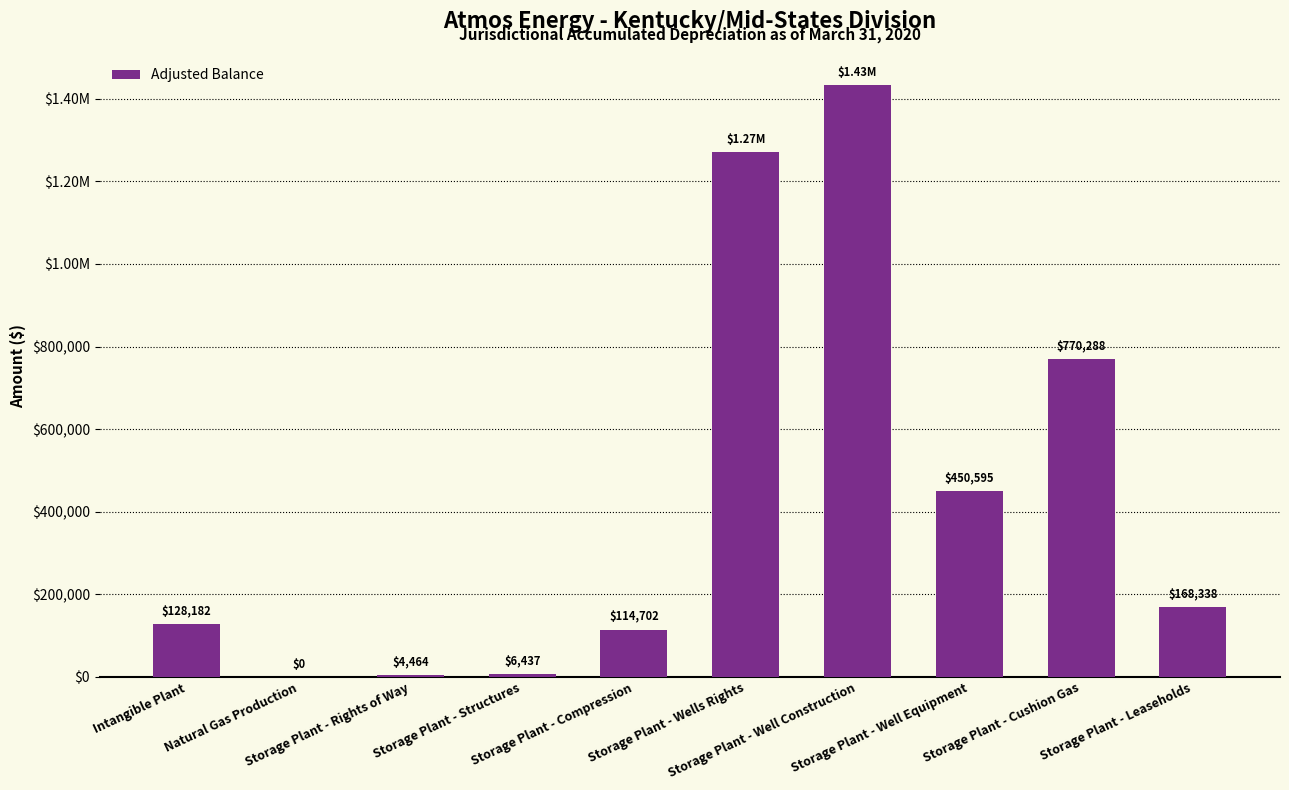

Are the bars horizontal?

No